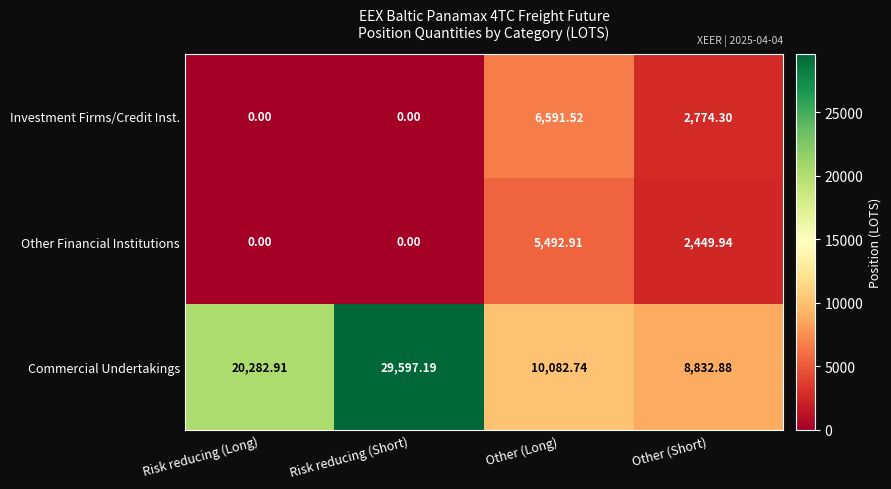

Rank the series by their maximum value, from highest to lowest.

Commercial Undertakings, Investment Firms/Credit Inst., Other Financial Institutions